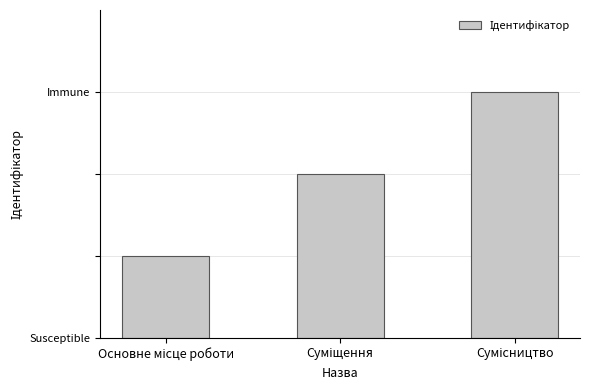

What is the label of the 2nd bar from the left?

Суміщення